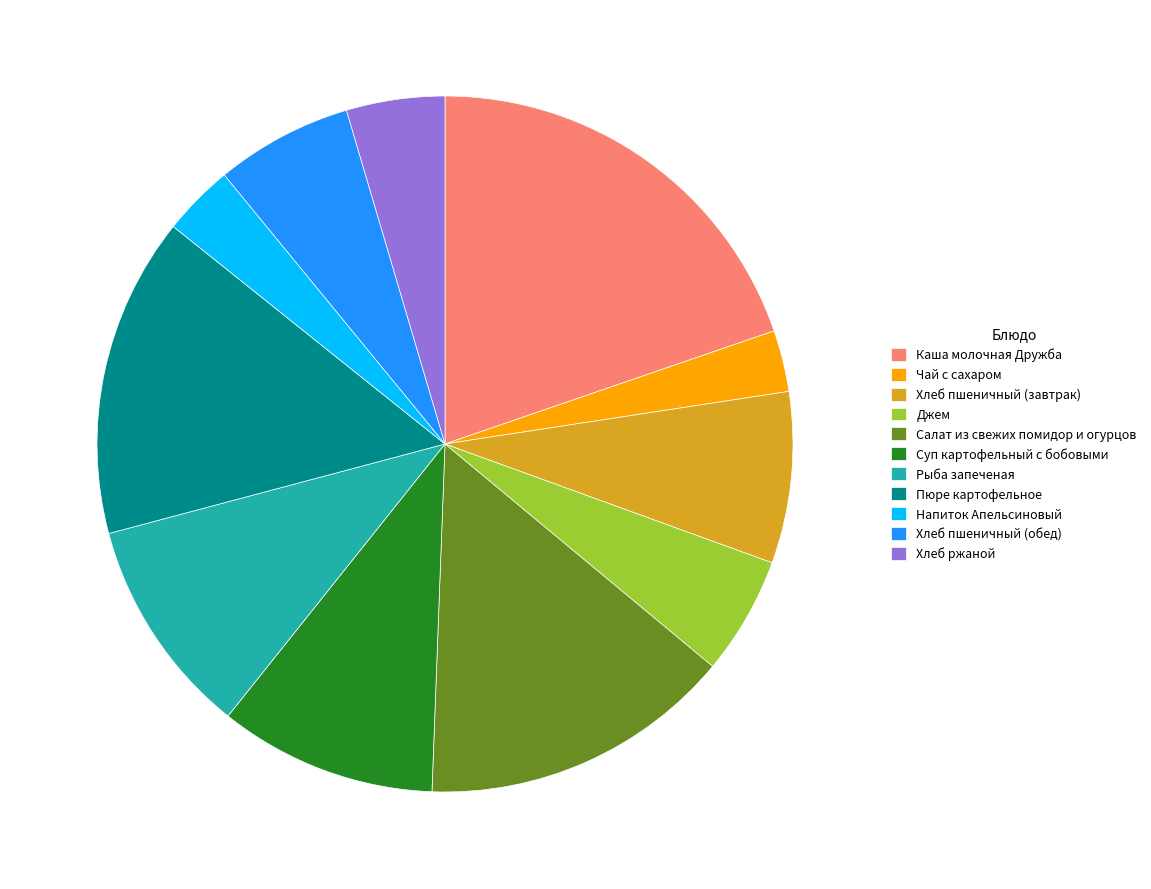

Approximately how many times larger is the value at Пюре картофельное compared to Каша молочная Дружба?

0.8